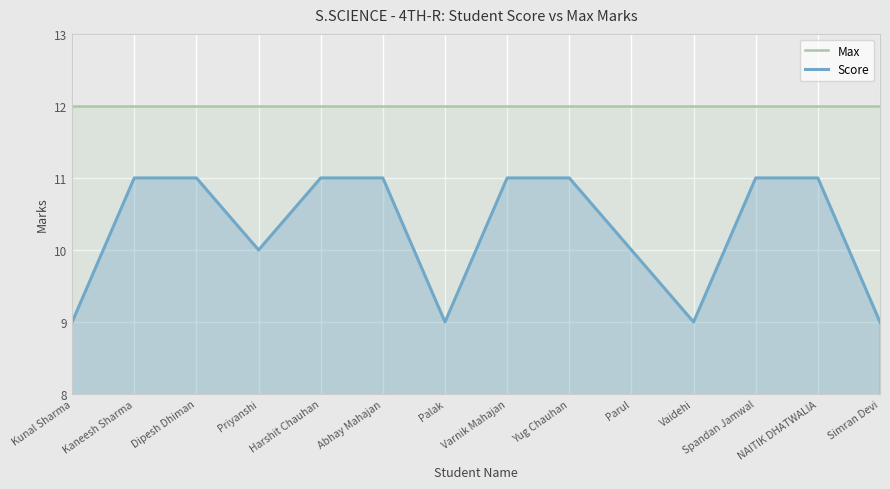

The value of Max at Harshit Chauhan is 21. True or false?

False